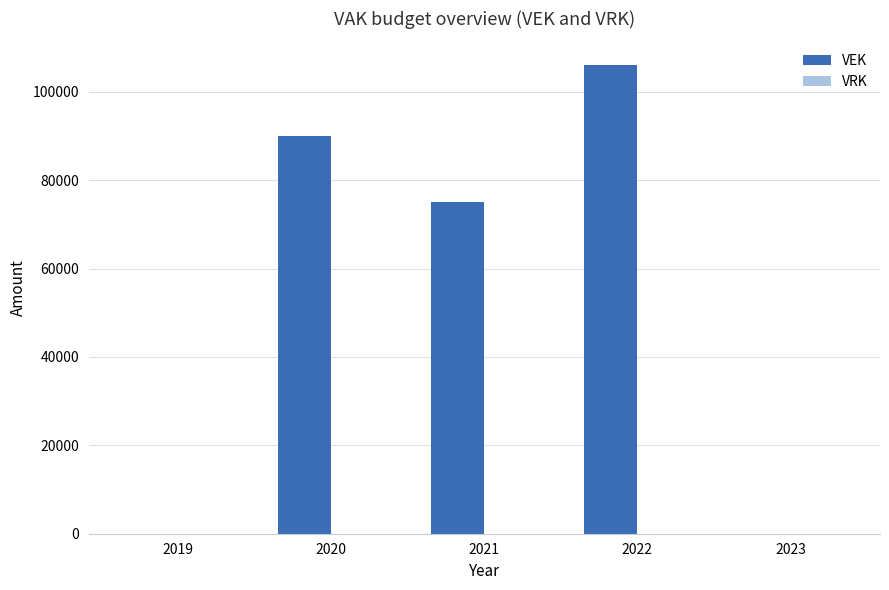

Between 2020 and 2022, which is larger?

2022